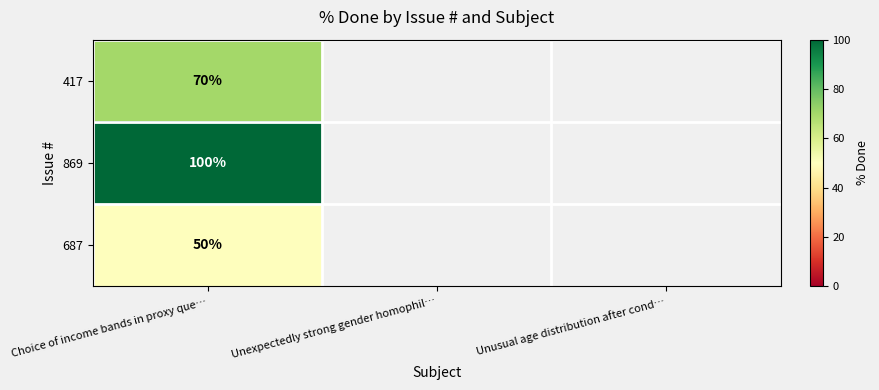

At which category is the sum across all series the highest?

Choice of income bands in proxy que…